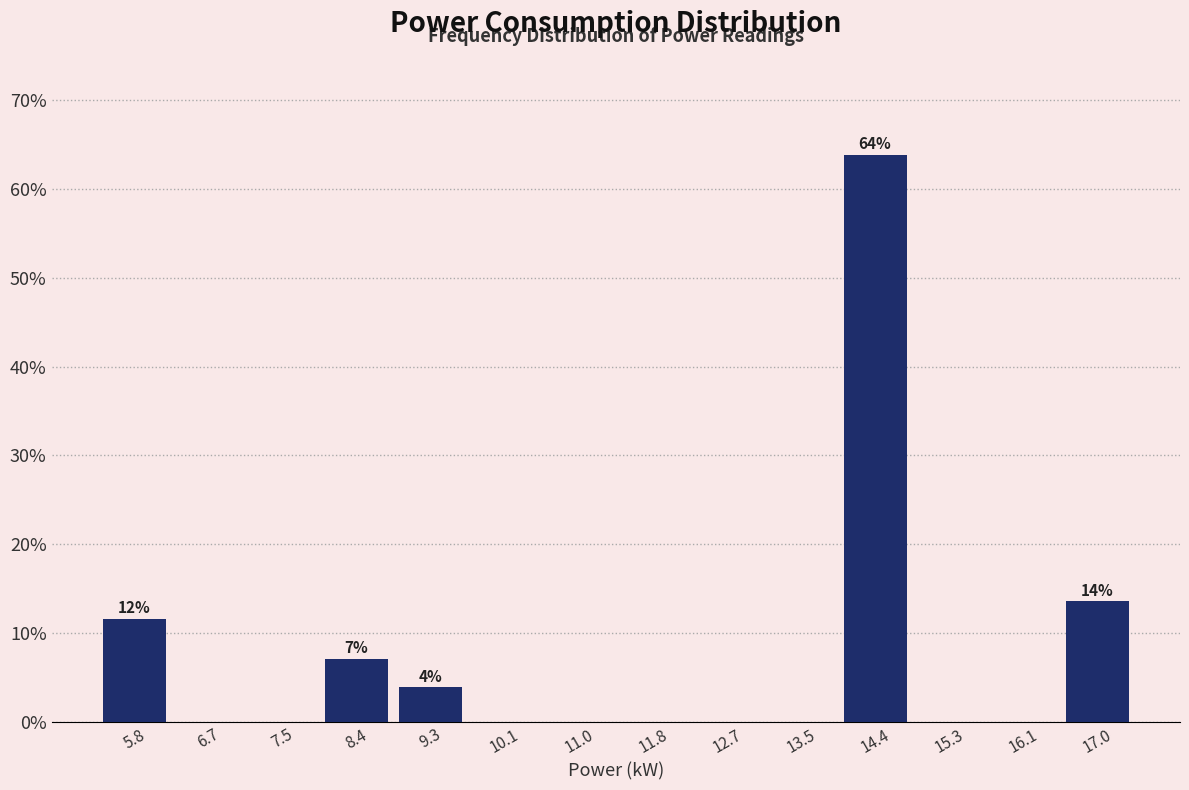

Which range on the x-axis has the tallest bar?

14.0 to 14.8